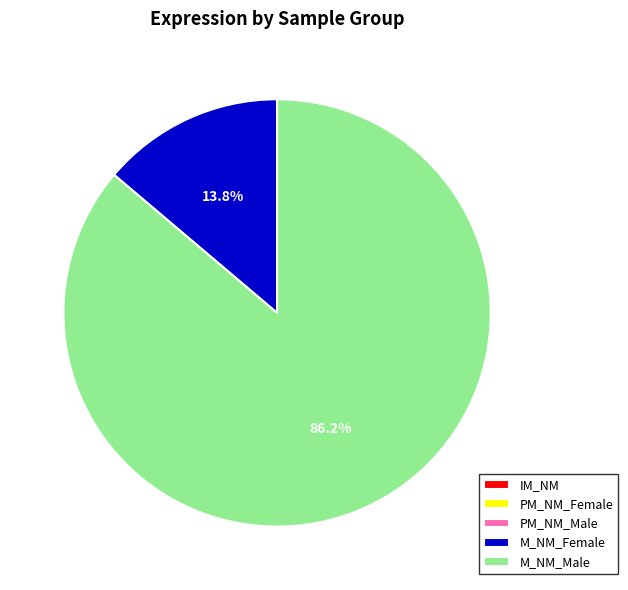

What portion of the pie excludes M_NM_Female?

86.2%